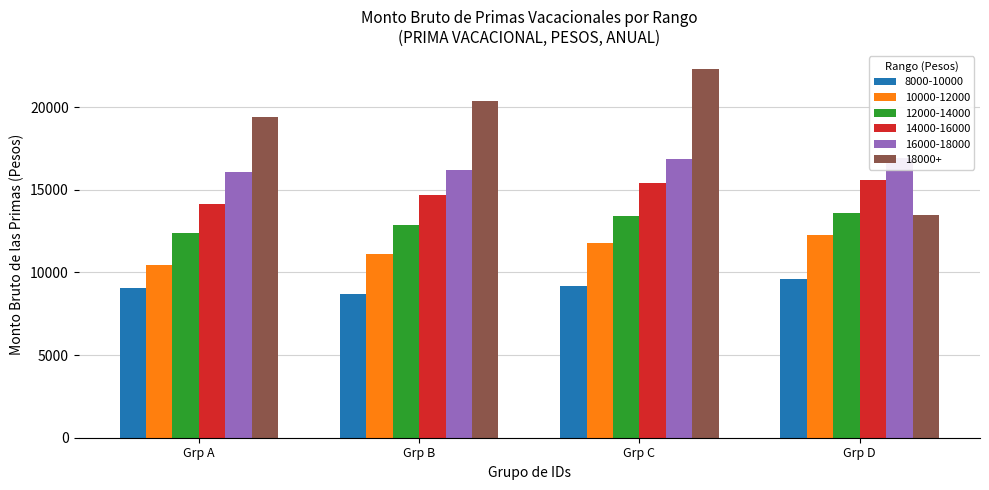

Rank the series by their average value, from lowest to highest.

8000-10000, 10000-12000, 12000-14000, 14000-16000, 16000-18000, 18000+